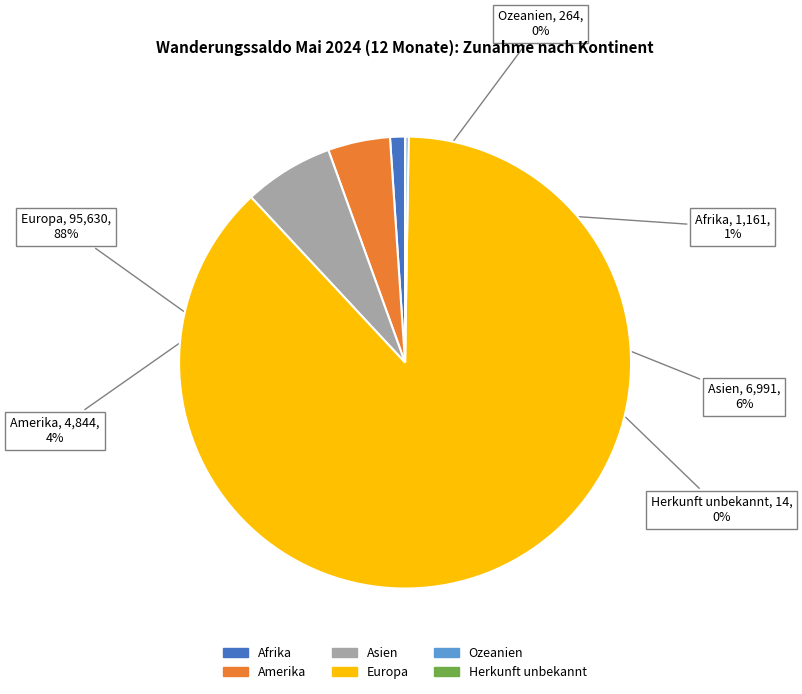

What percentage is the Amerika slice, to the nearest percent?

4%